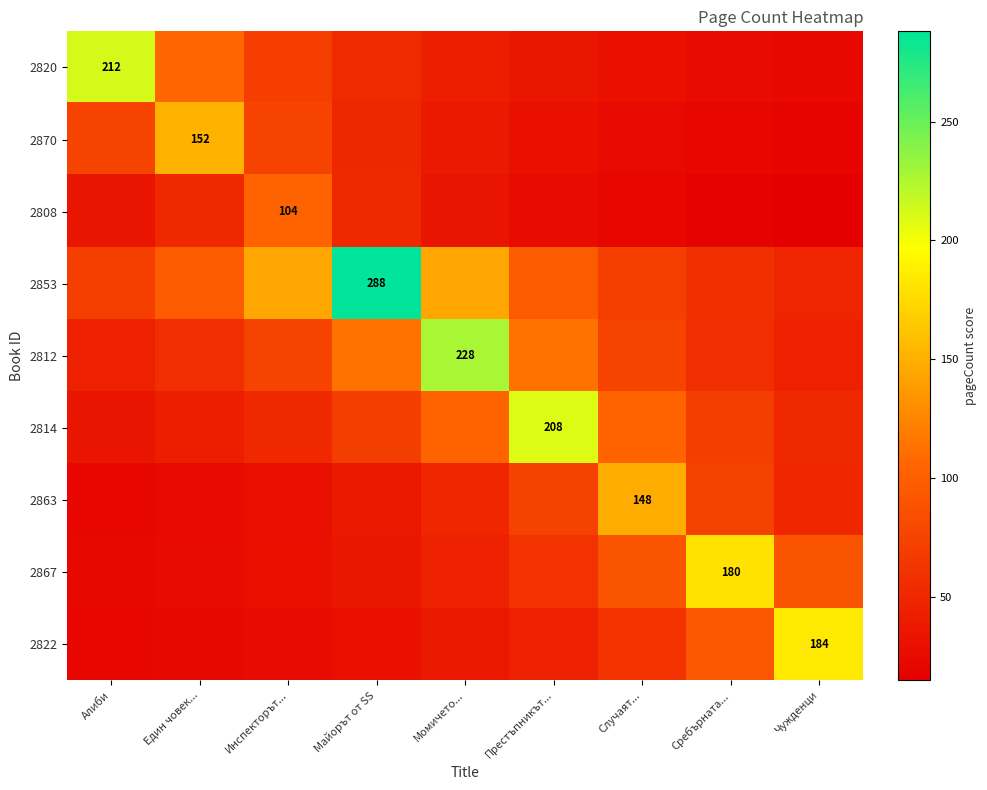

Rank the categories by 2814 value from lowest to highest.

Алиби, Един човек..., Инспекторът..., Чужденци, Майорът от SS, Сребърната..., Момичето..., Случаят..., Престъпникът...